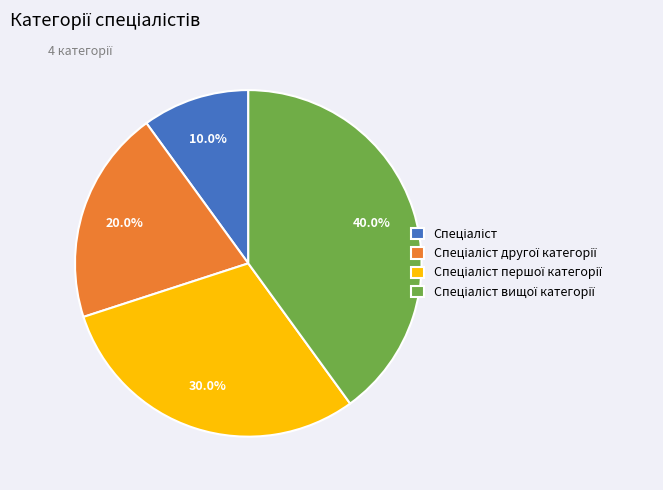

Is there a majority slice in this chart?

No